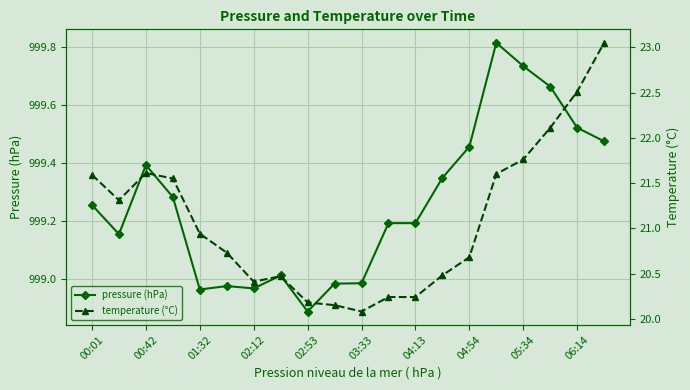

True or false: pressure (hPa) has more than 1 points higher than both neighbors.

True